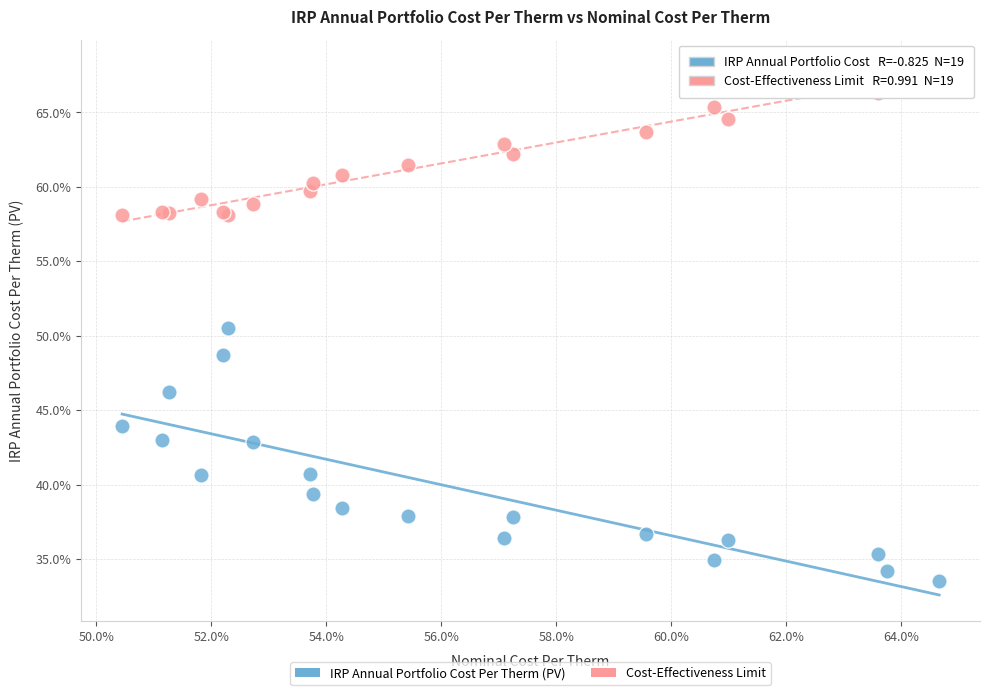

What are all the series names shown in the legend?

IRP Annual Portfolio Cost Per Therm (PV), Cost-Effectiveness Limit